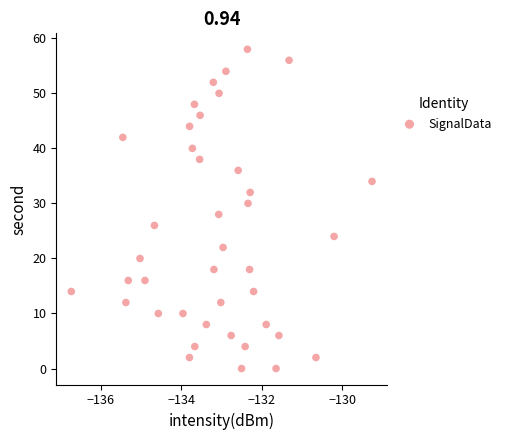

What is the range of Y values (max minus min)?

58